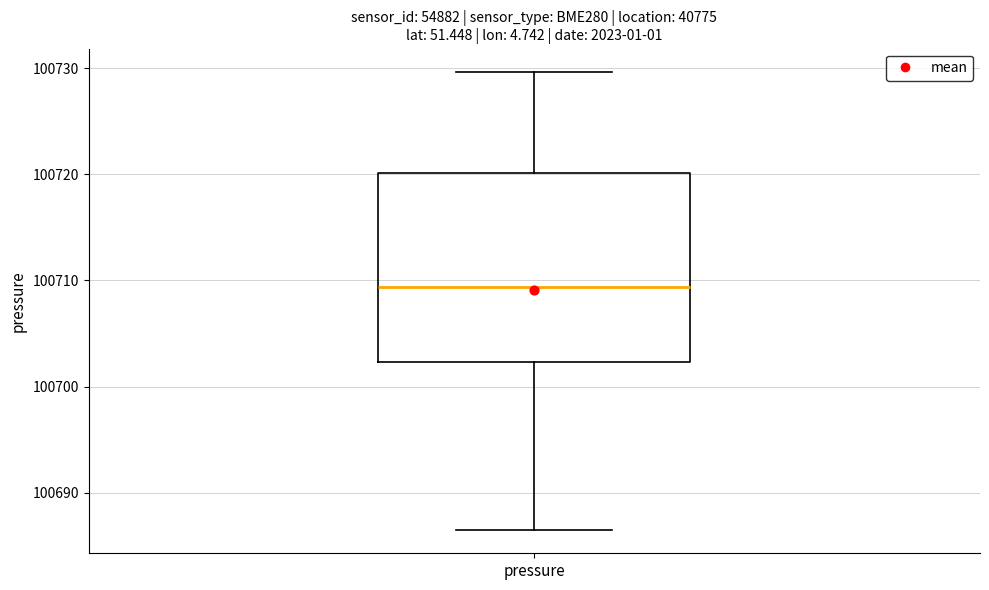

Where is the lower edge of the box for pressure on the y-axis? The values are not printed on the chart, so give them approximately, as read against the axis.

100702